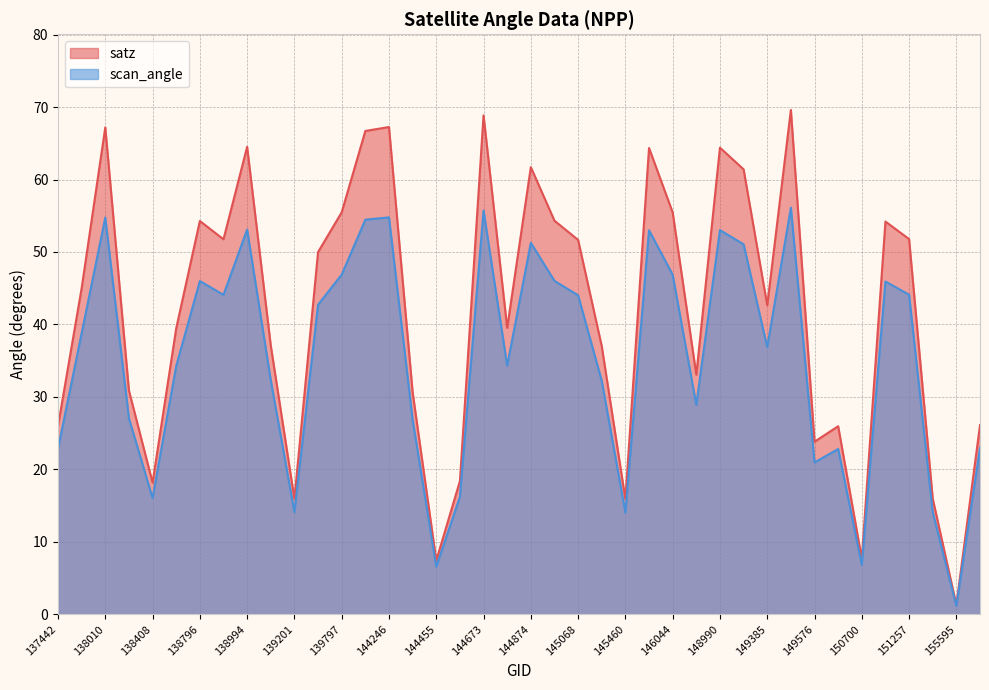

Between 145856 and 149576, which is larger?

145856